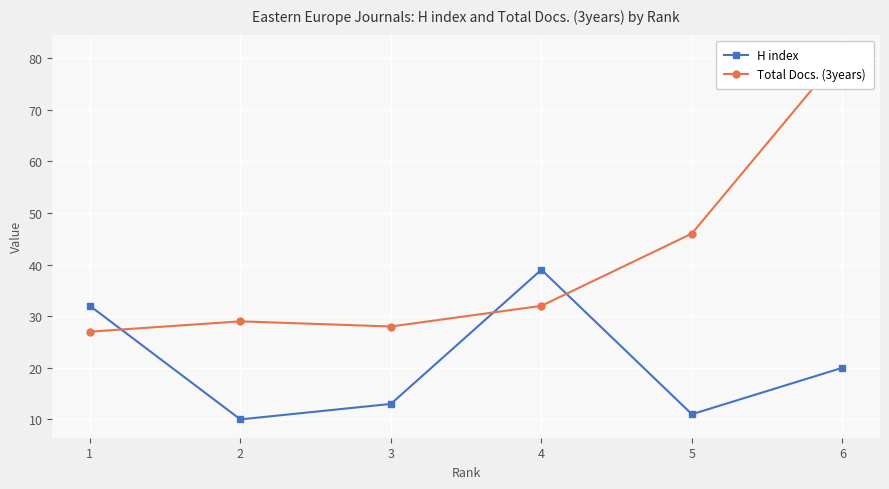

Rank the series by their maximum value, from highest to lowest.

Total Docs. (3years), H index